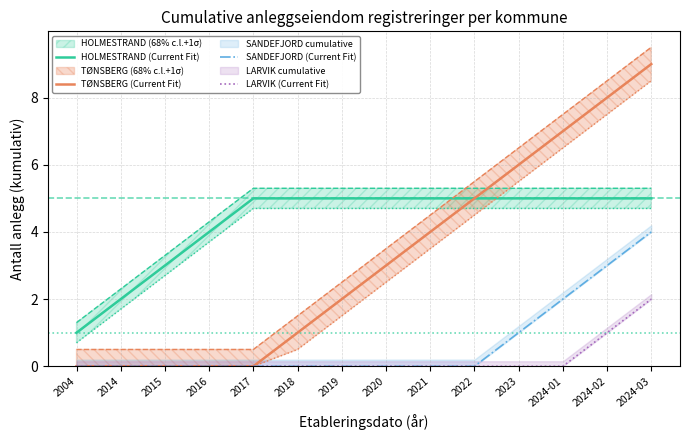

How many categories are shown in the chart?

14